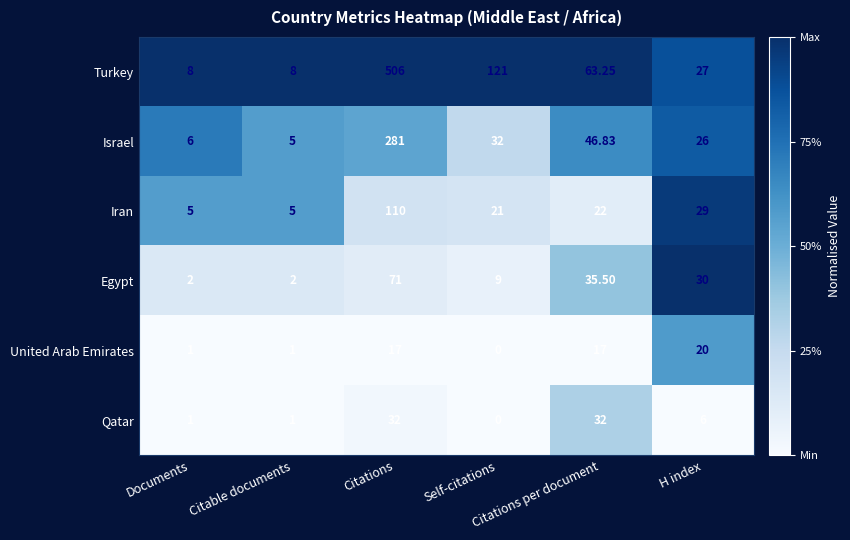

Which series has the largest range (max minus min)?

Turkey